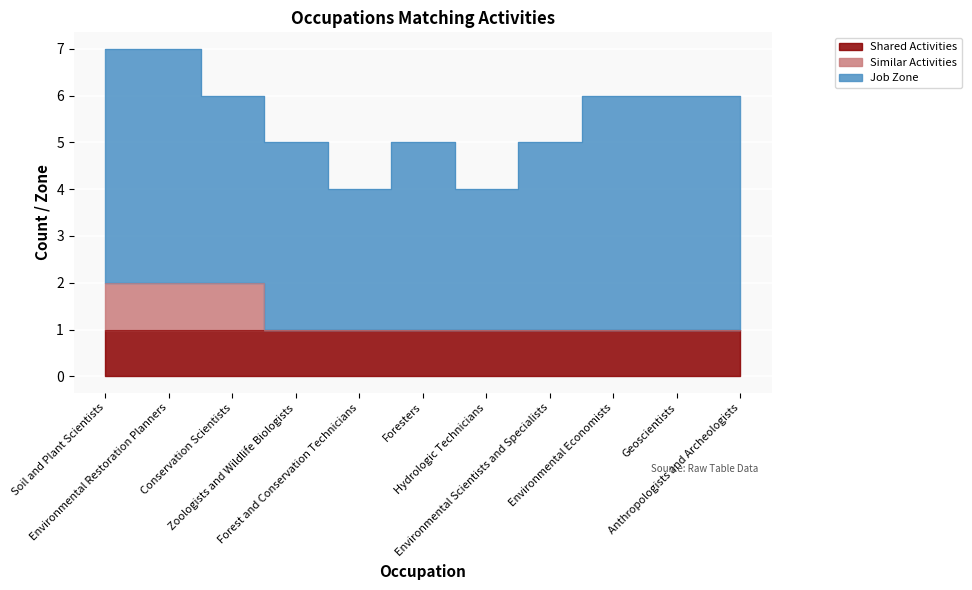

What is the difference between the highest and lowest values at Foresters?

4